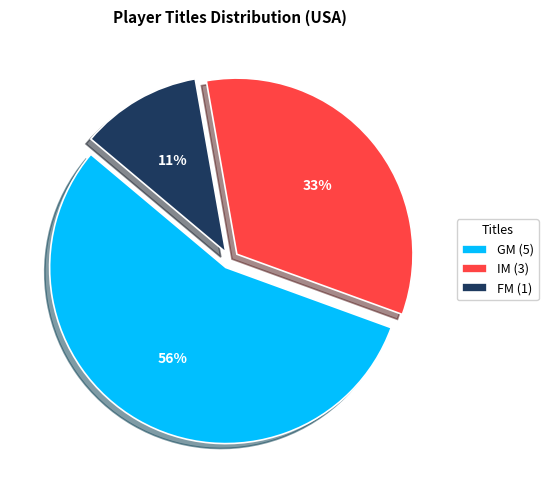

What percentage is the GM slice, to the nearest percent?

56%